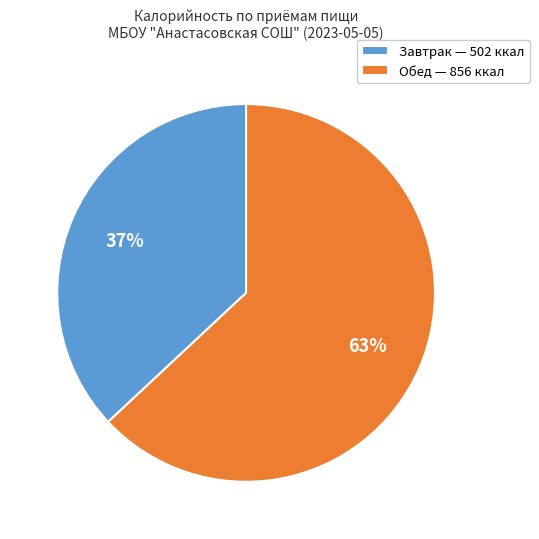

Which slice is the smallest?

Завтрак